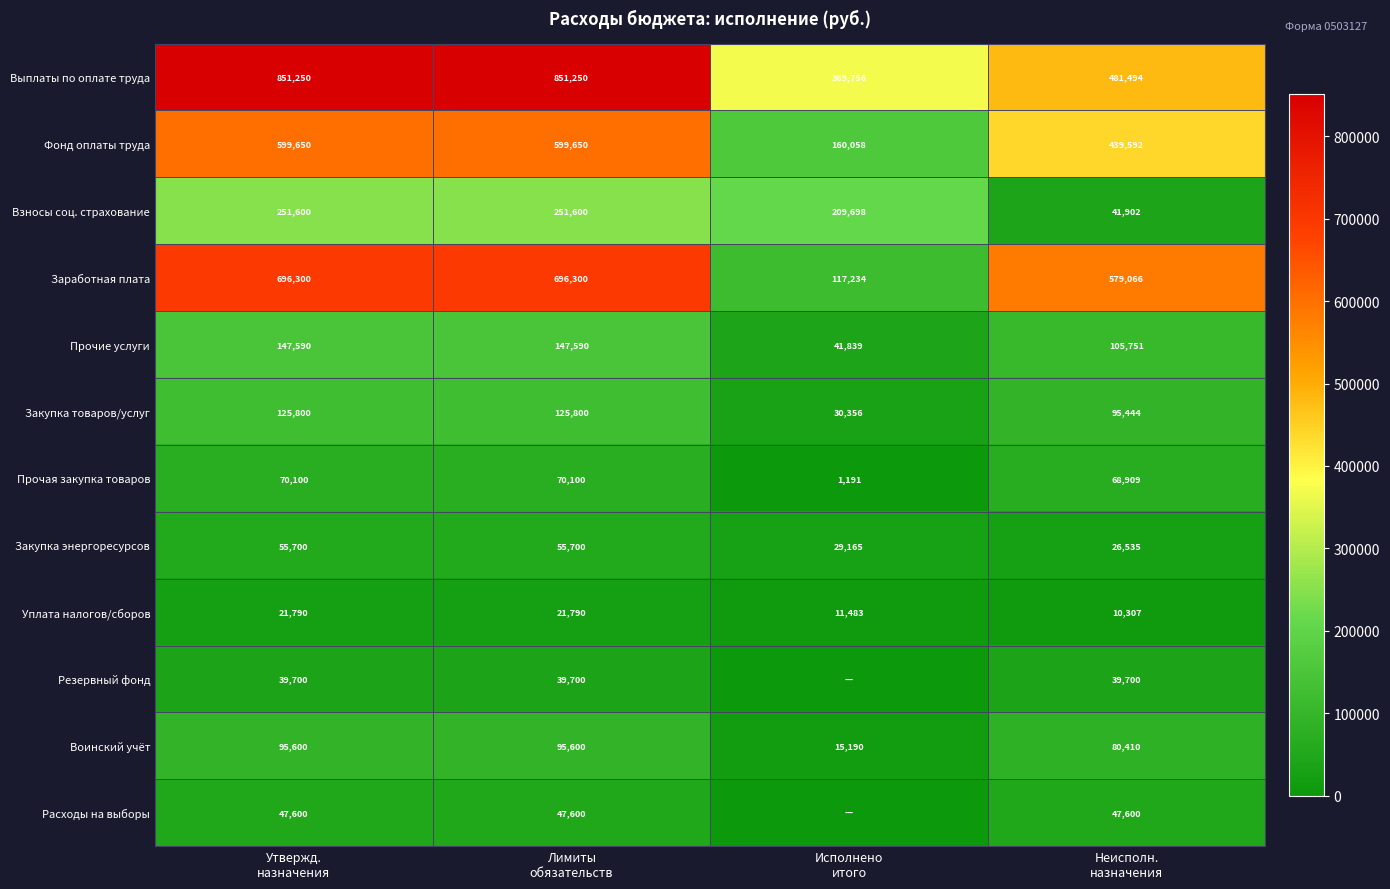

What is the difference between the maximum and minimum values in the Прочие услуги series?

105751